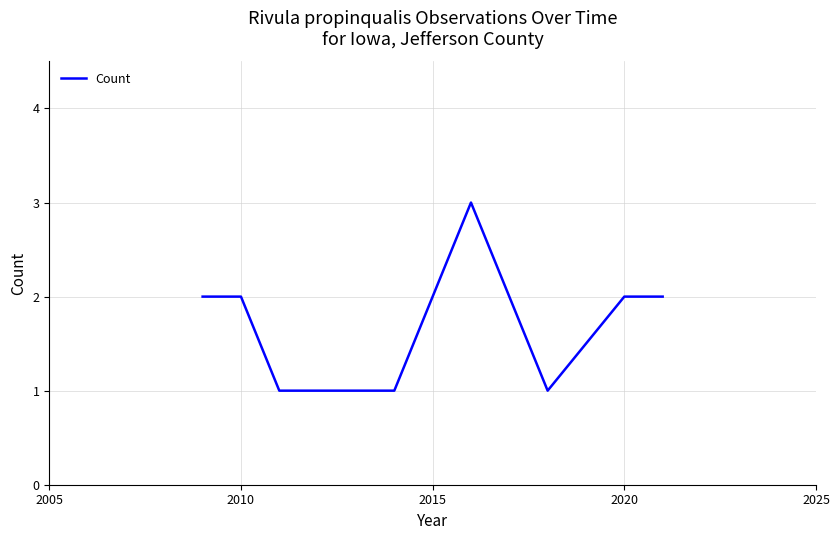

What is the maximum value shown in the chart?

3